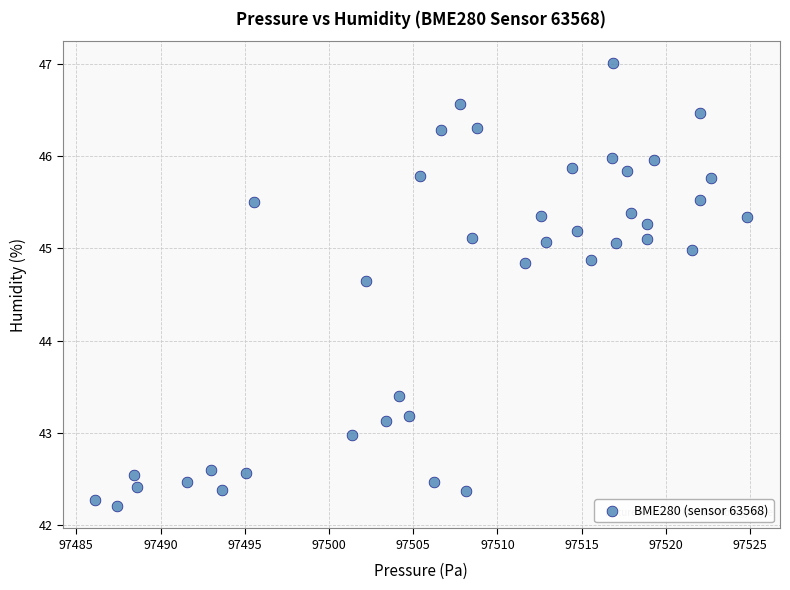

What is the range of Y values (max minus min)?

4.8